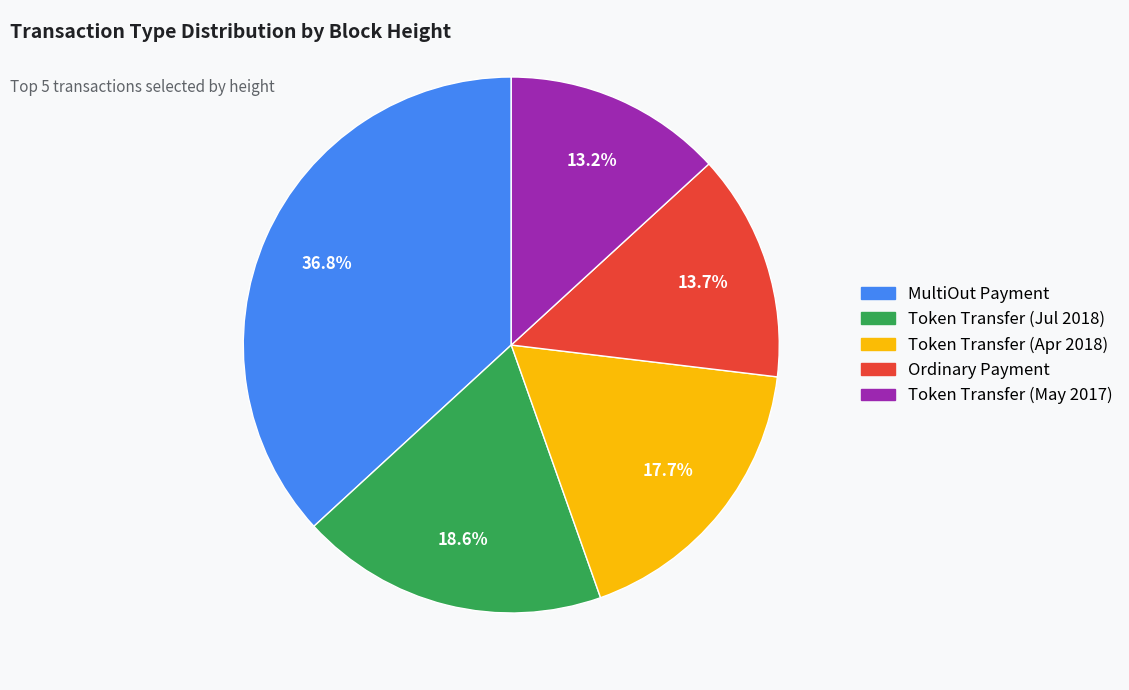

Which category has the biggest portion of the pie?

MultiOut Payment